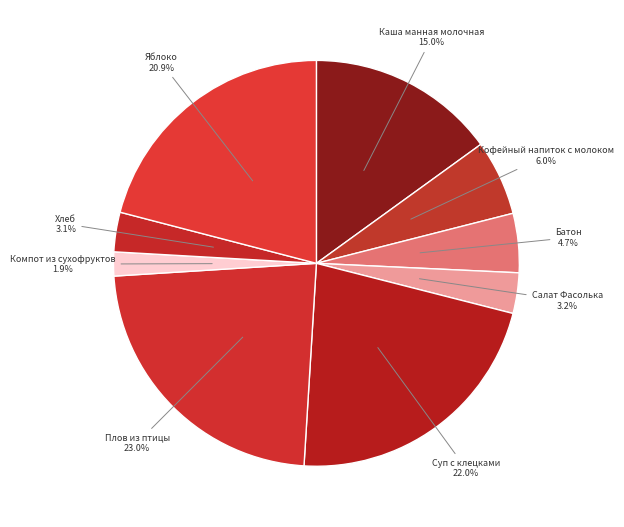

What is the largest slice in the pie chart?

Плов из птицы